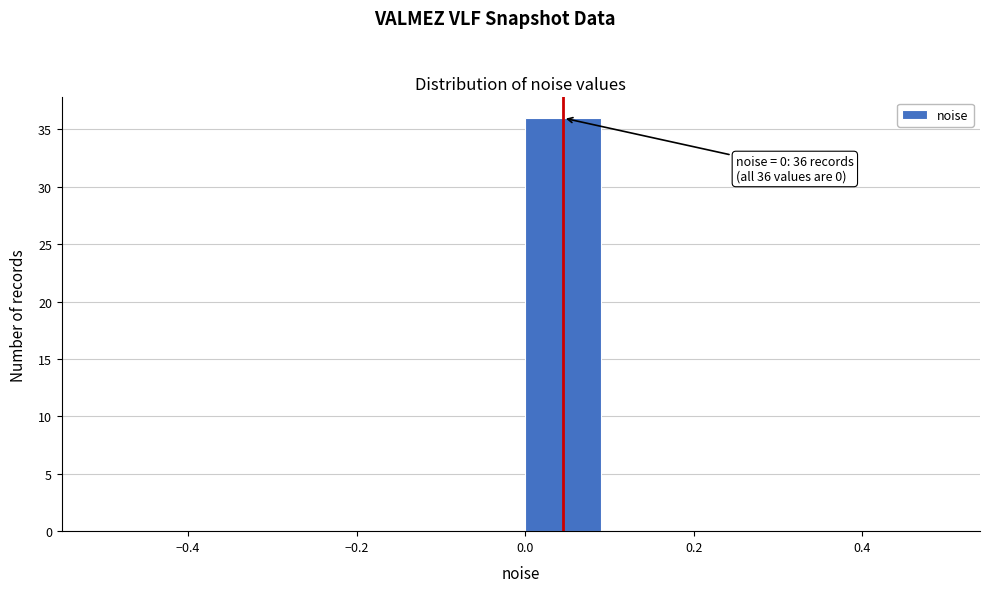

Over which range of the x-axis is the bar tallest?

0.0 to 0.1